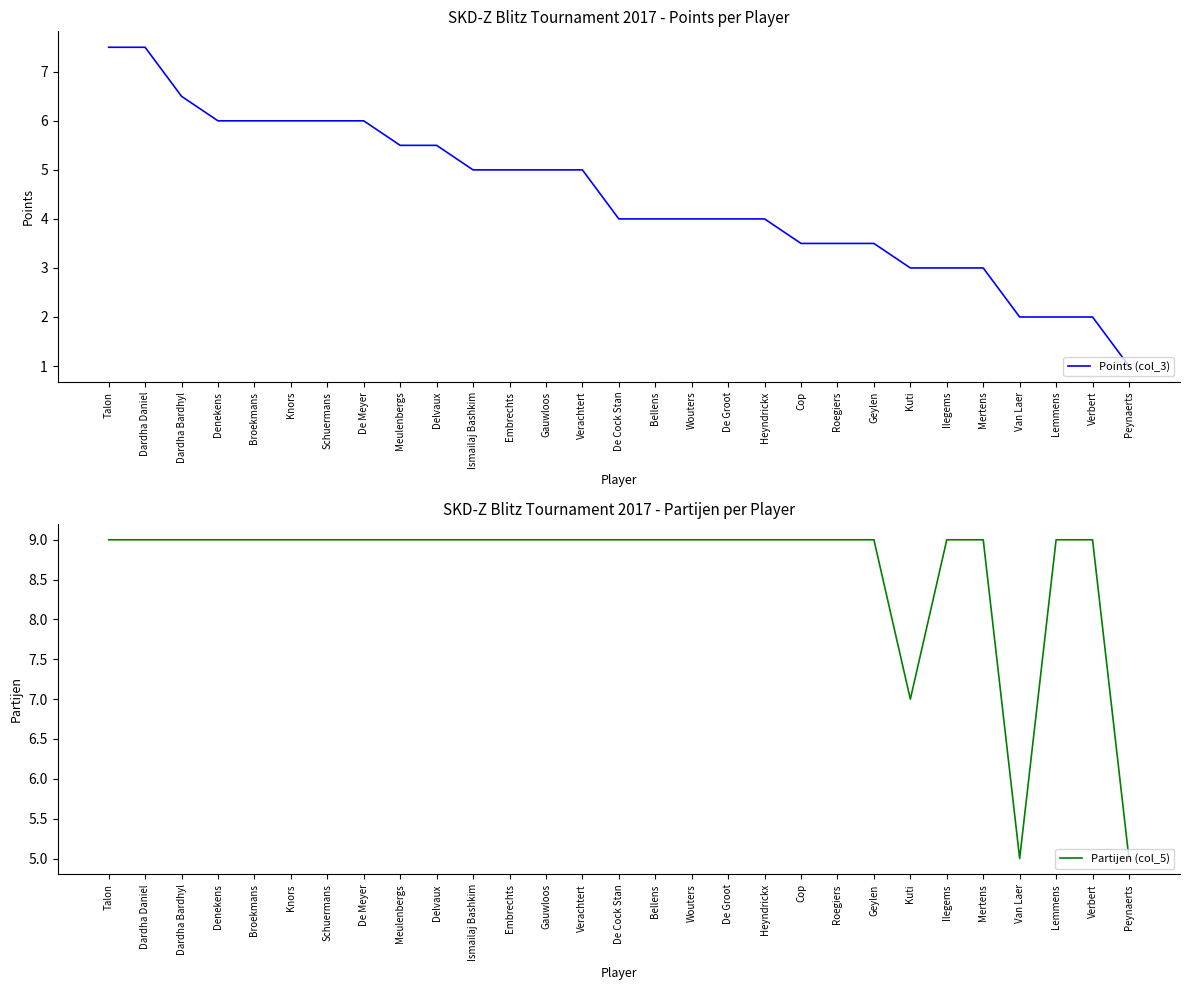

How many distinct data groups are displayed?

2